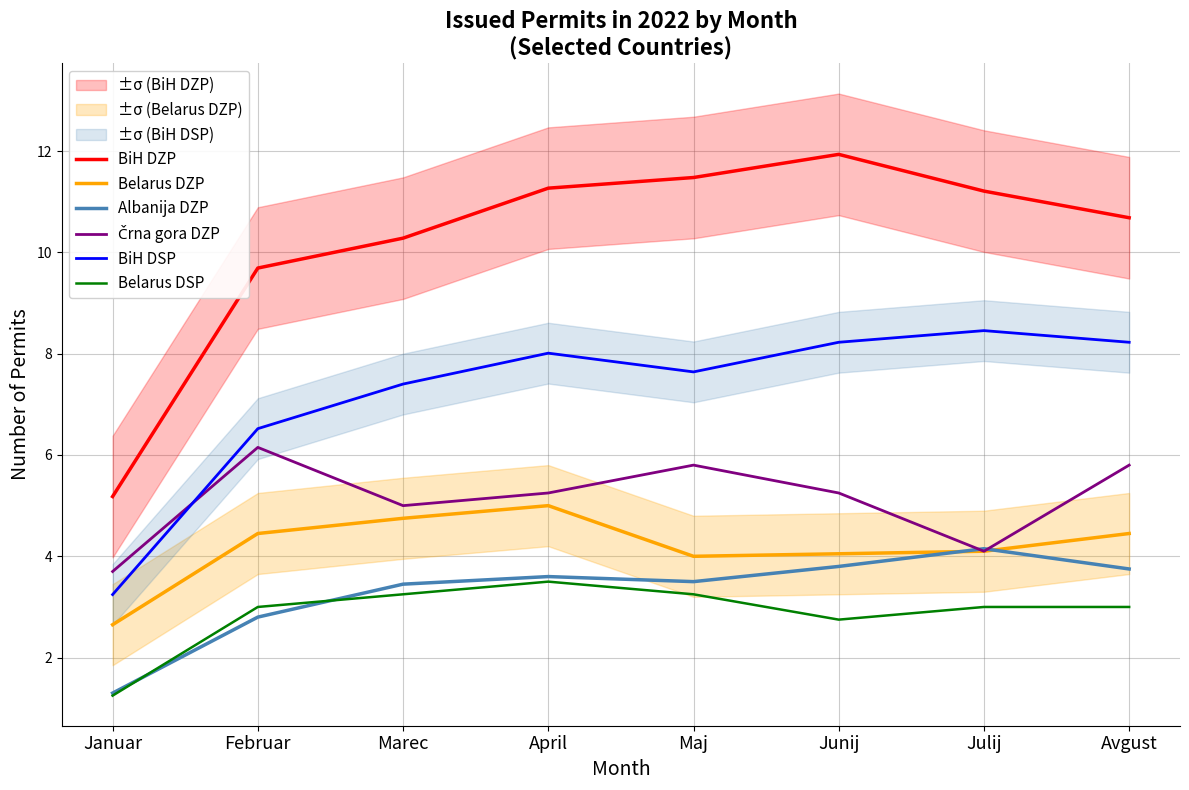

Rank the categories by BiH DSP value from lowest to highest.

Januar, Februar, Marec, Maj, April, Avgust, Junij, Julij